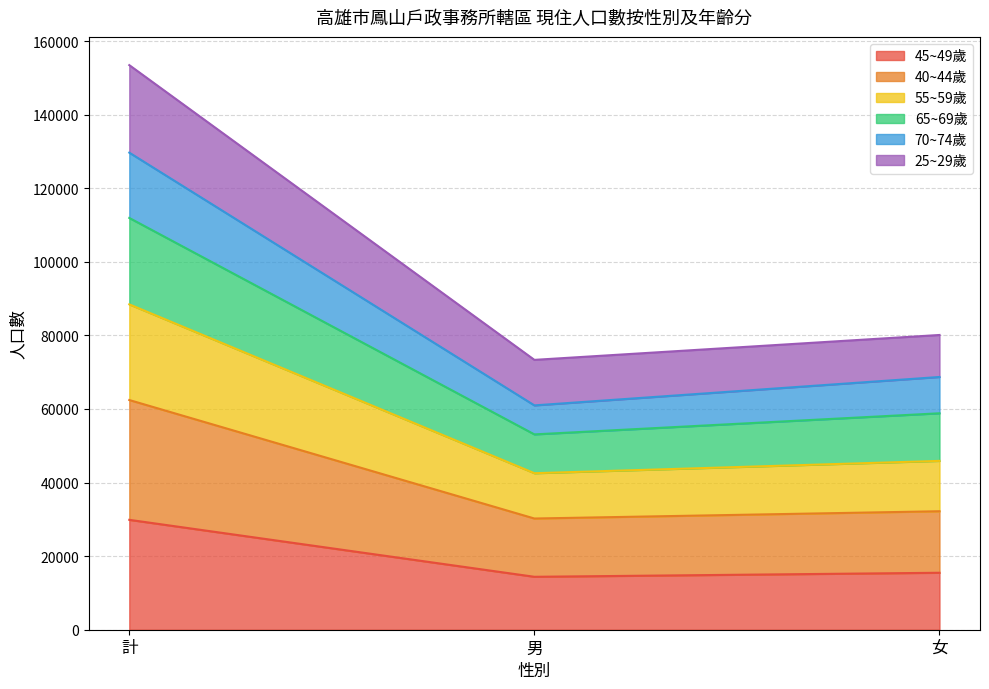

Which category has the highest value in the 45~49歲 series?

計